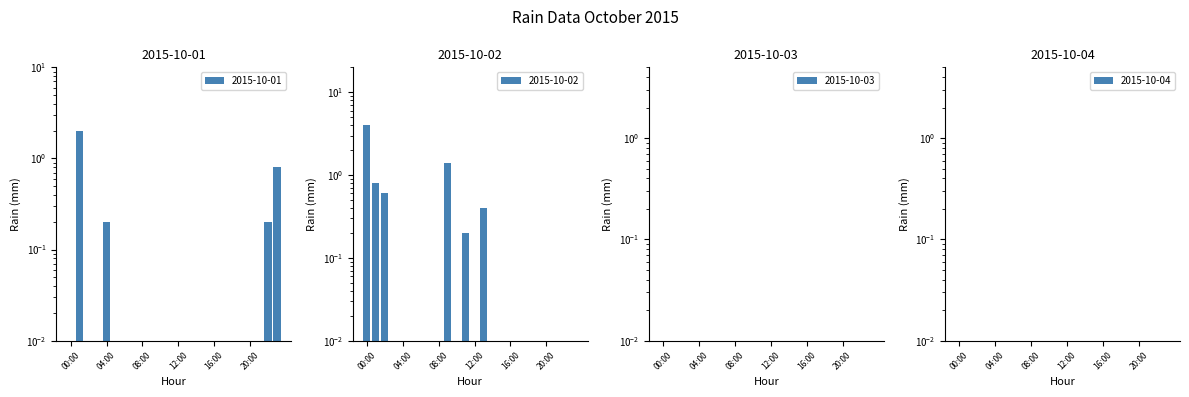

What is the average value of the 2015-10-02 series?

0.3